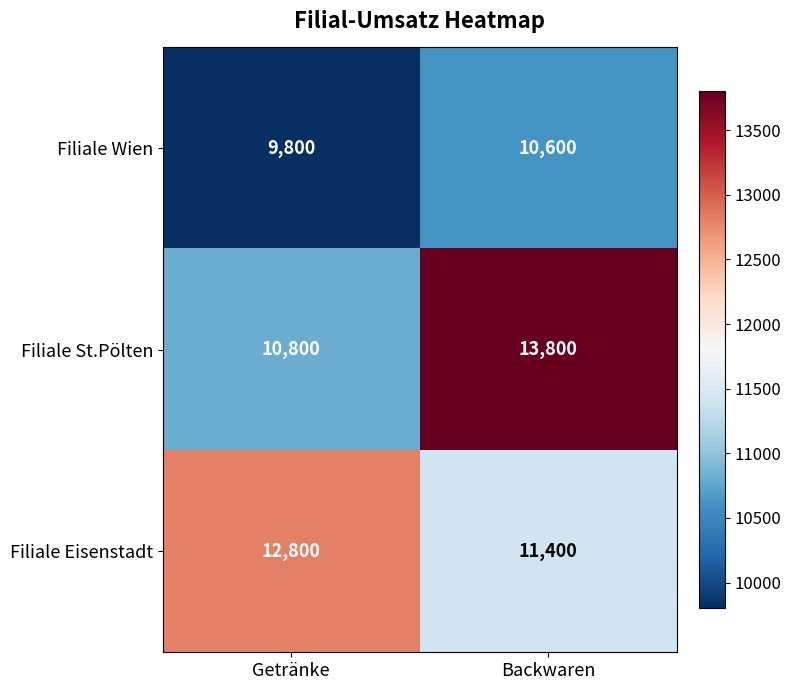

At which label is Filiale Wien closest to 10200?

Getränke